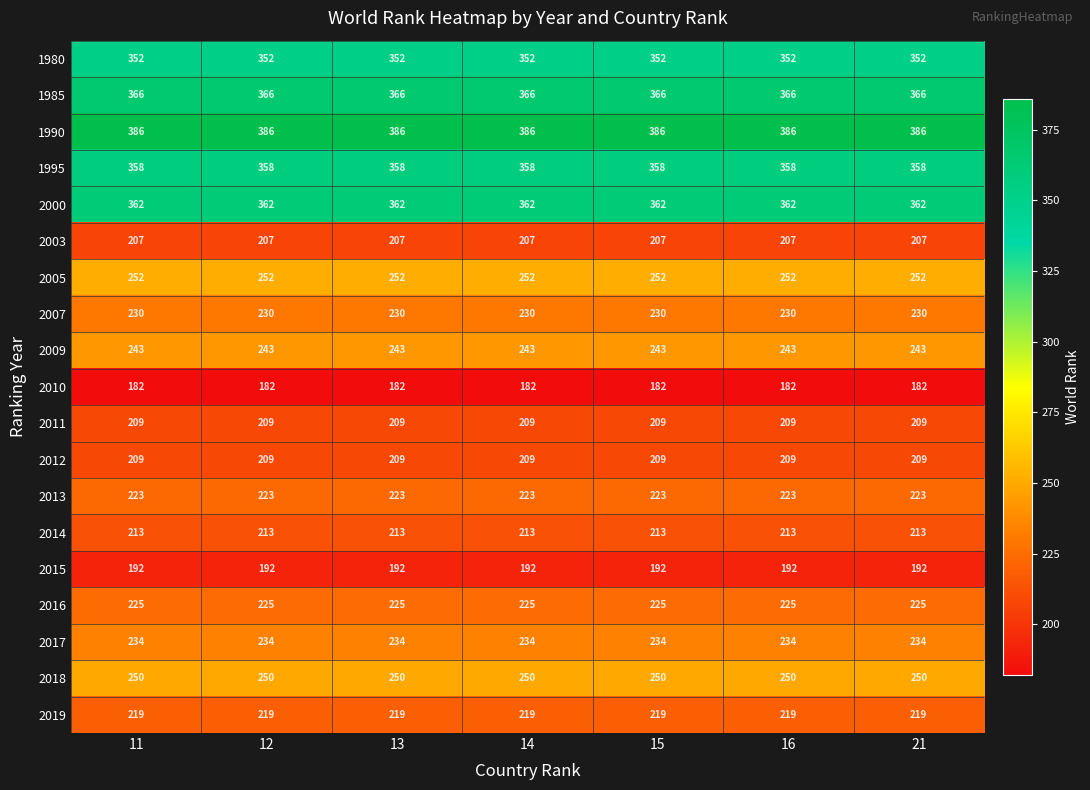

Read the 2019 value at 13.

219